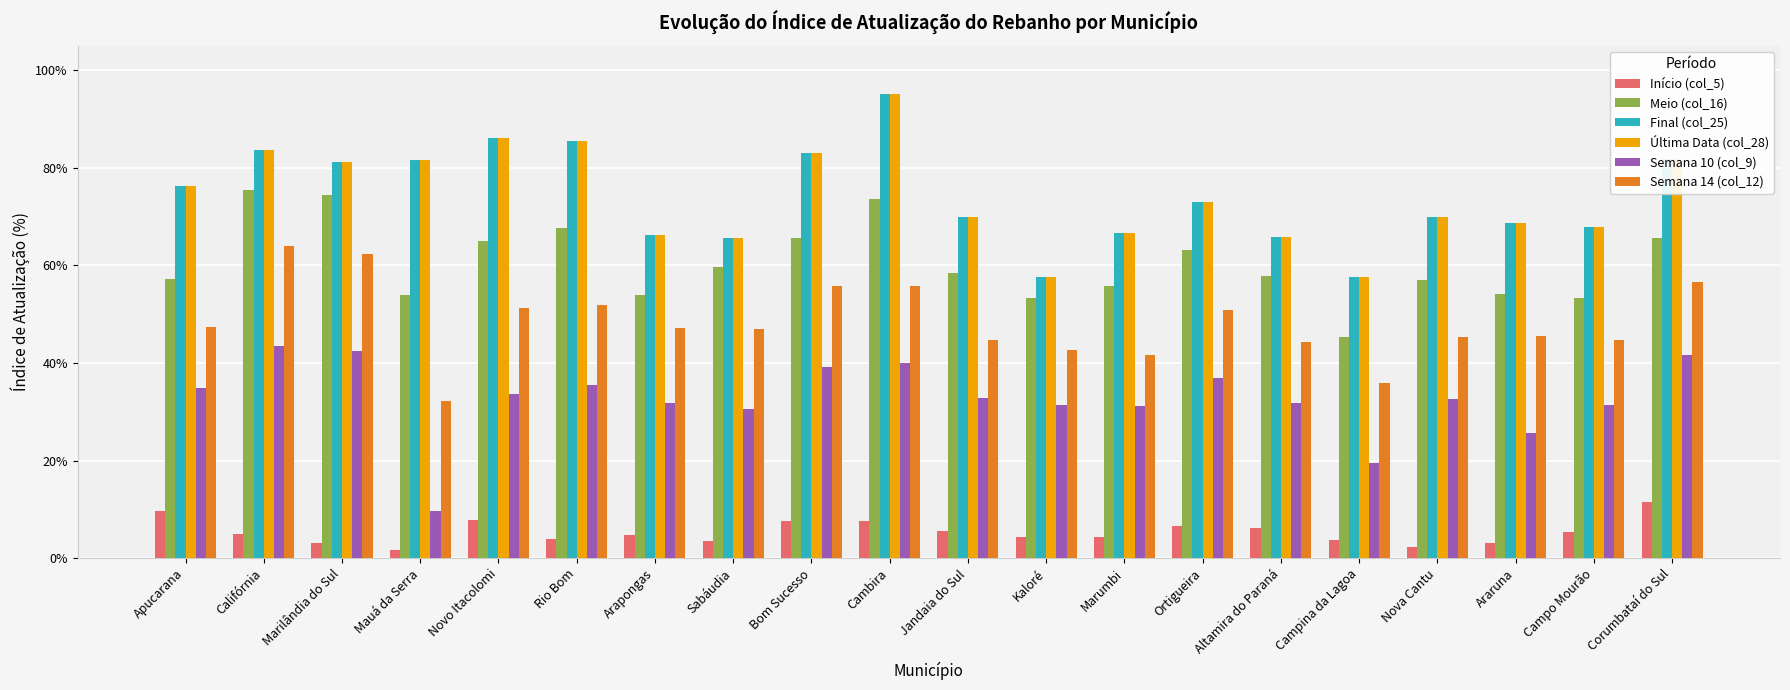

True or false: Final (col_25) has a value of 1.5 at Novo Itacolomi.

False